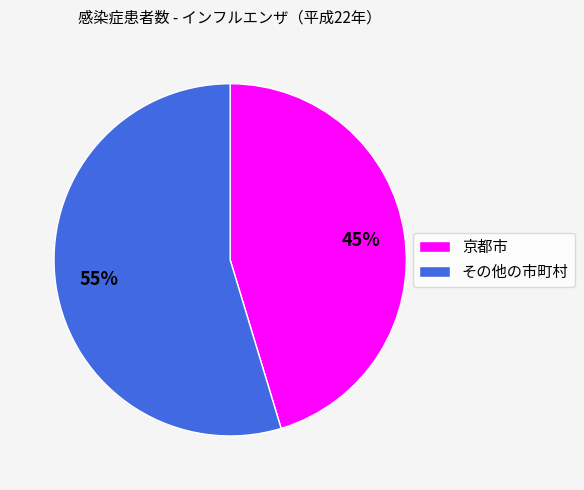

The 京都市 slice represents 56% of the pie. True or false?

False